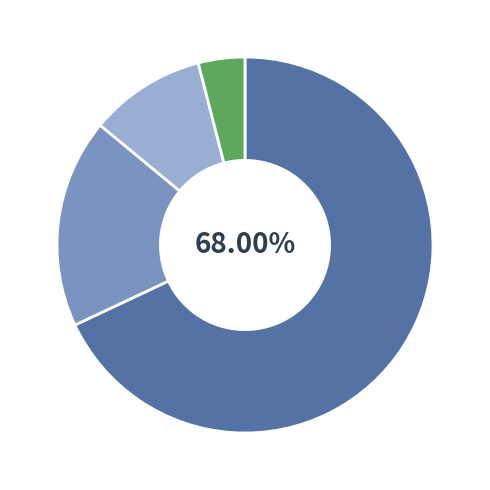

Is there a majority slice in this chart?

Yes